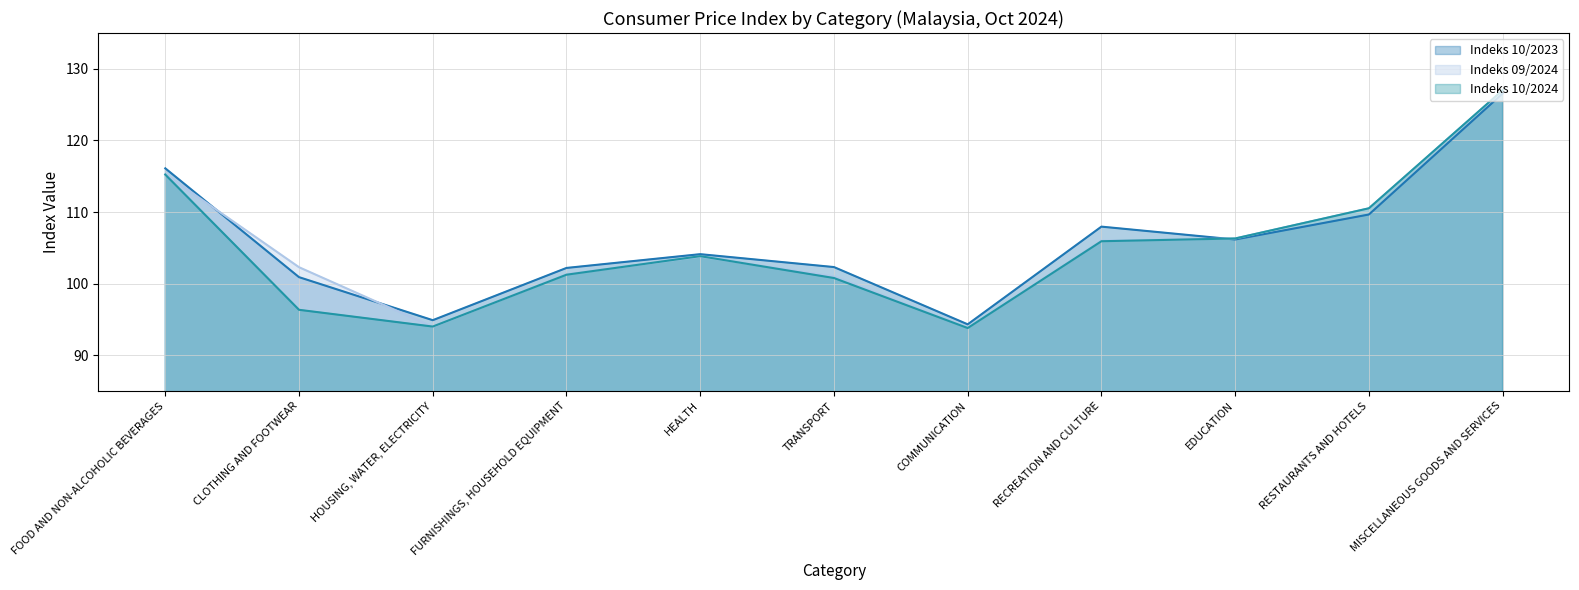

Which series changed the most between RECREATION AND CULTURE and RESTAURANTS AND HOTELS?

Indeks 10/2024